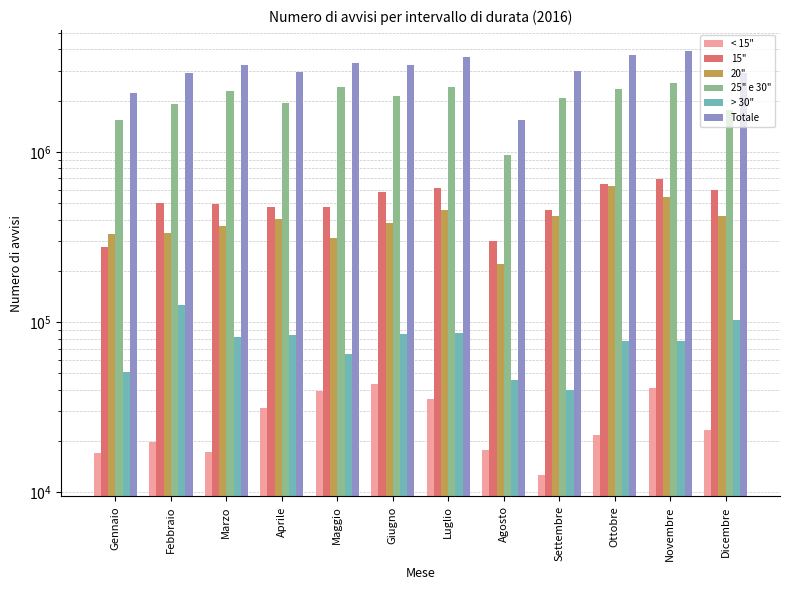

What is the minimum value shown in the chart?

12608